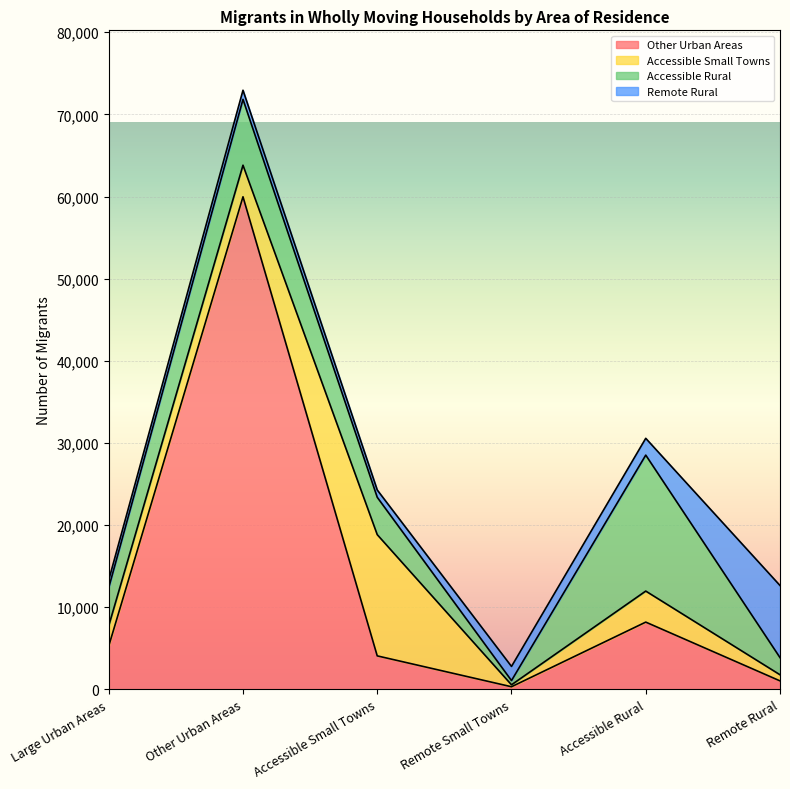

Where does the Other Urban Areas series first go above 5269?

Other Urban Areas